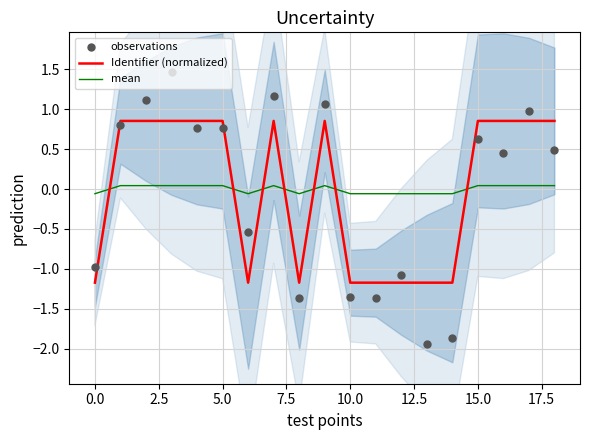

What are all the series names shown in the legend?

Identifier (normalized), mean, observations